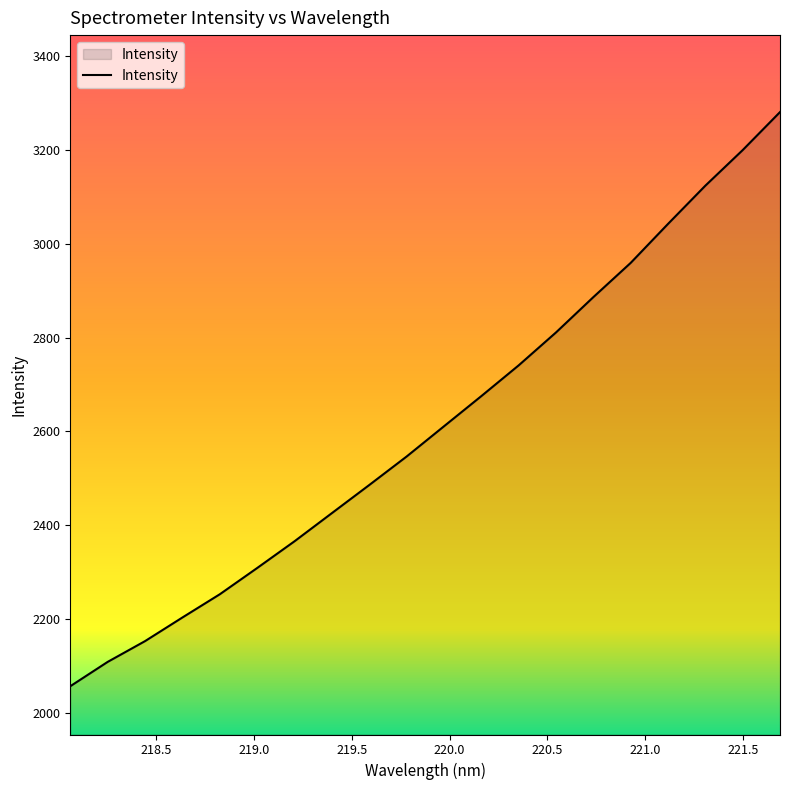

What is the greatest value displayed?

3280.5